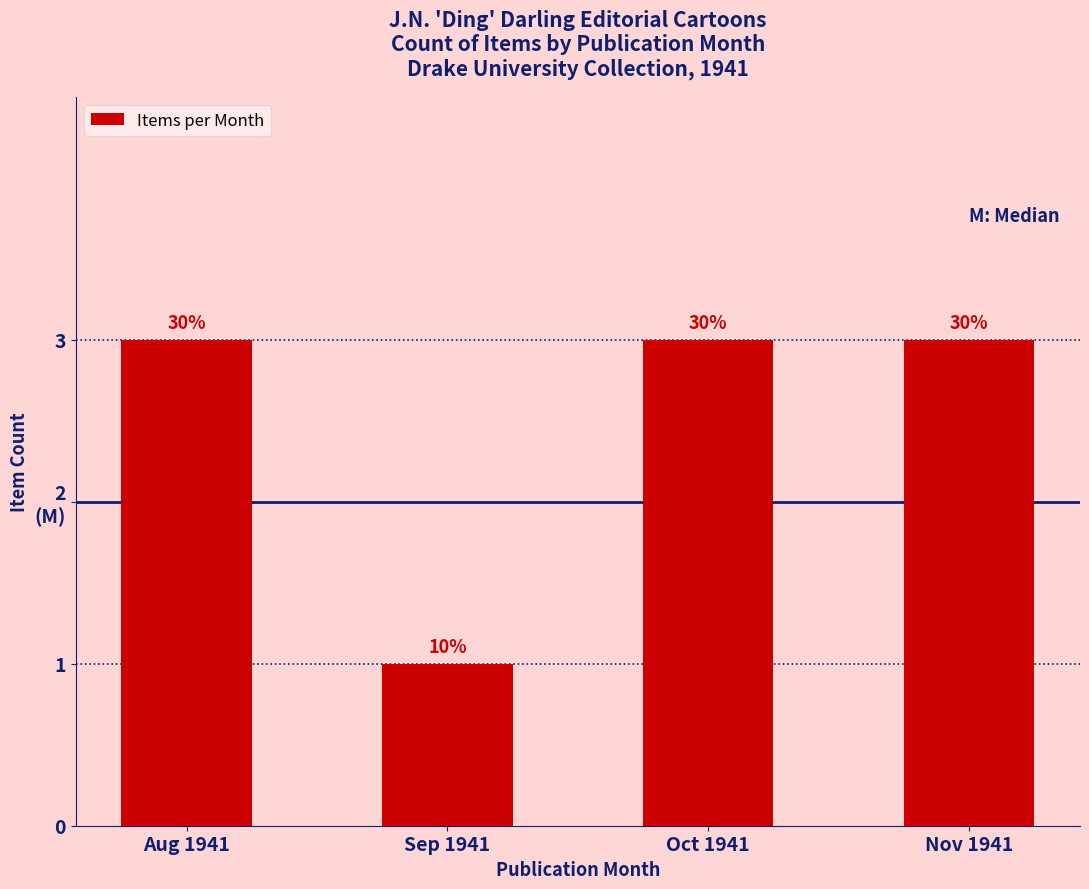

Does the chart contain any negative values?

No